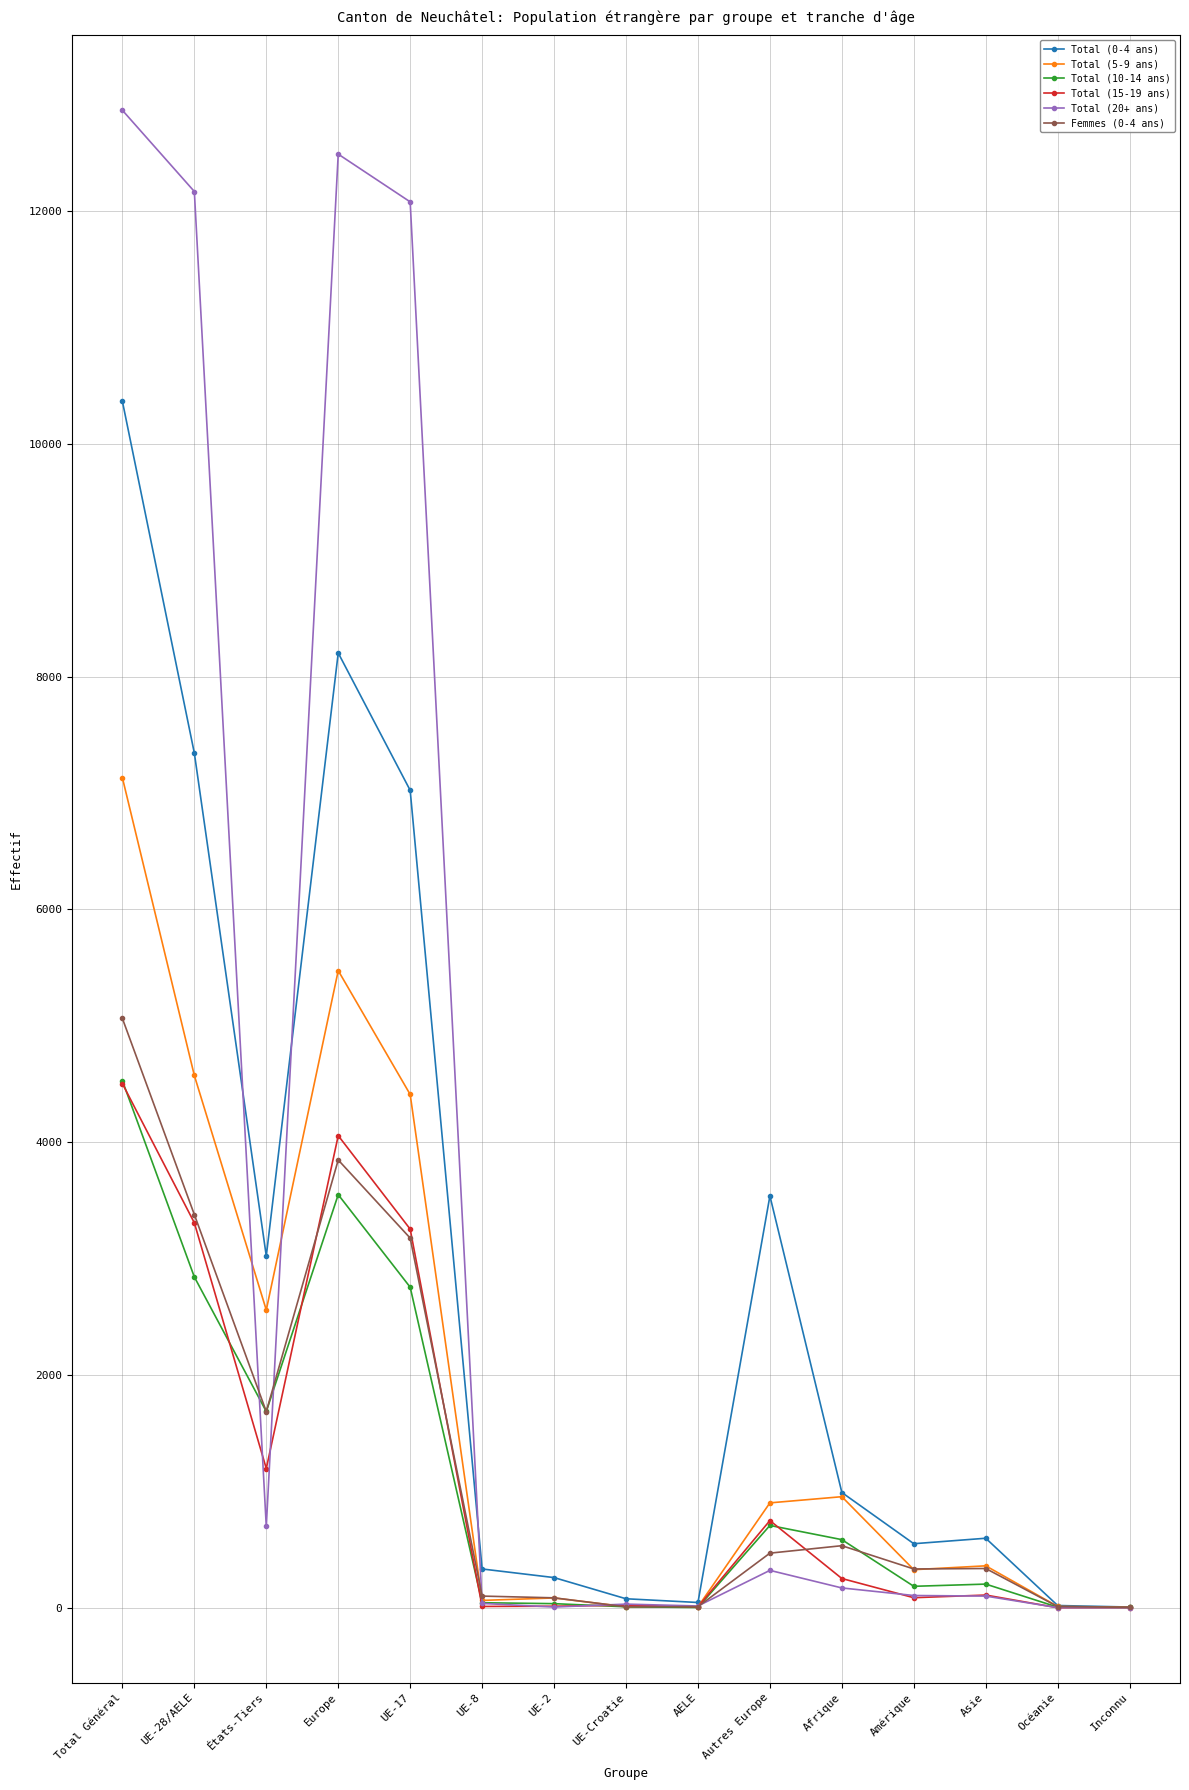

Which category has the highest value in the Total (15-19 ans) series?

Total Général